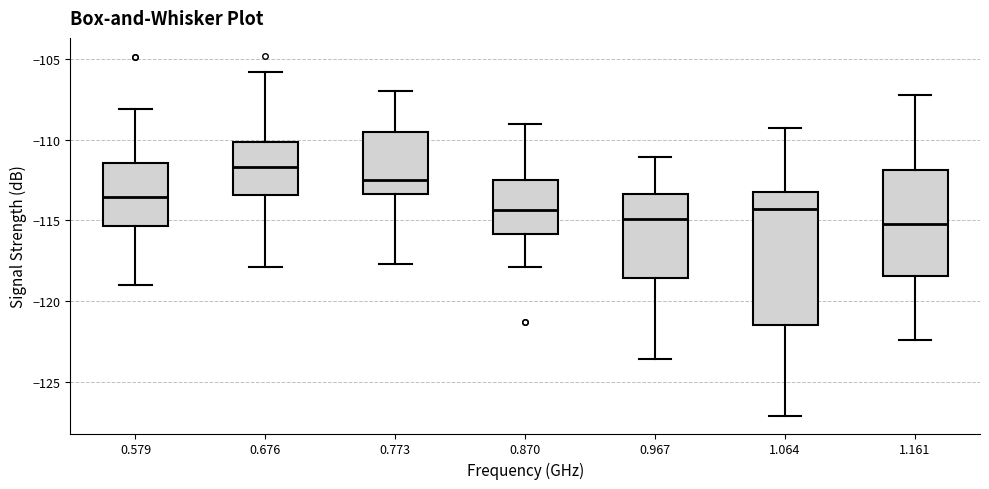

Which box's median line is the highest?

0.676